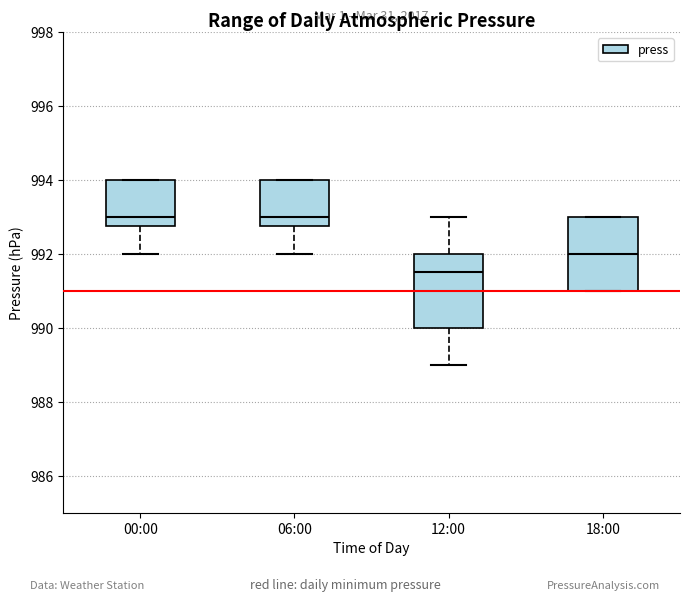

Reading left to right, transcribe this box plot: for each box, give where its median line is, the range the box spans, and where its two whiskers end, as read against the y-axis. The values are not printed on the chart, so give them approximately, as read against the axis.

00:00: median 993.0, box 992.8 to 994.0, whiskers 992.0 to 994.0
06:00: median 993.0, box 992.8 to 994.0, whiskers 992.0 to 994.0
12:00: median 991.6, box 990.0 to 992.0, whiskers 989.0 to 993.0
18:00: median 992.0, box 991.0 to 993.0, whiskers 991.0 to 993.0